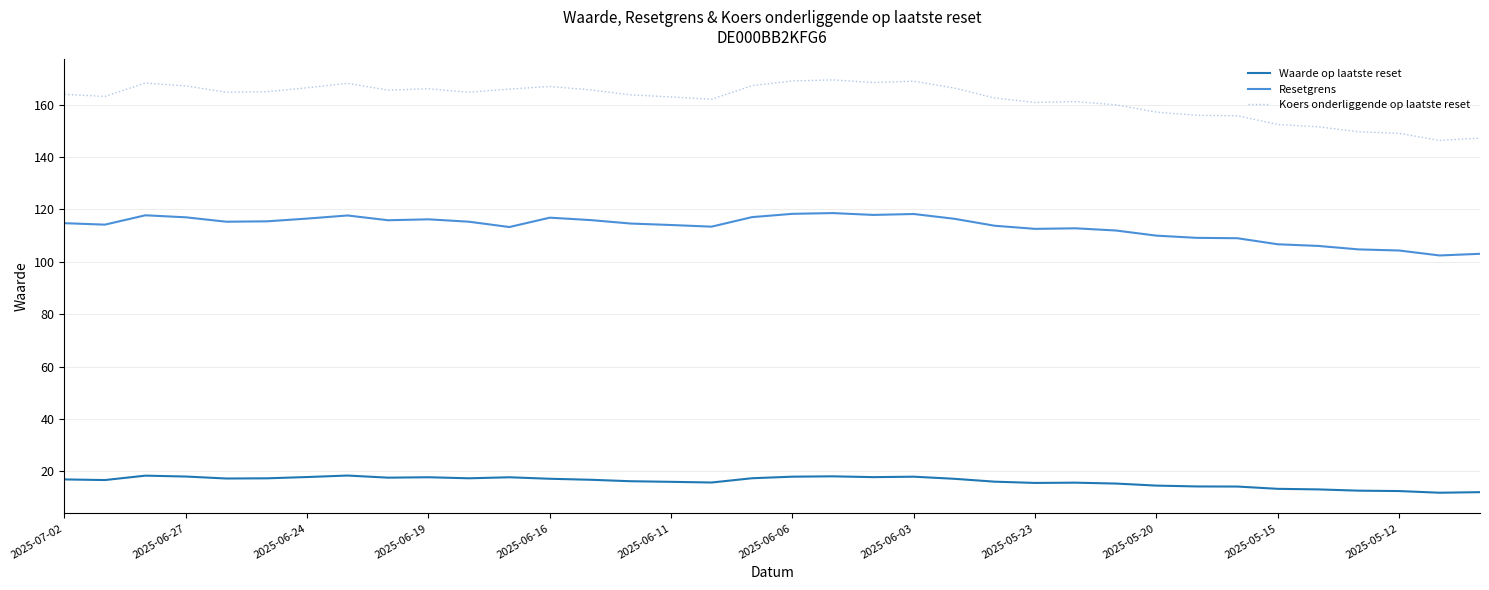

Which series has the widest spread of values?

Koers onderliggende op laatste reset